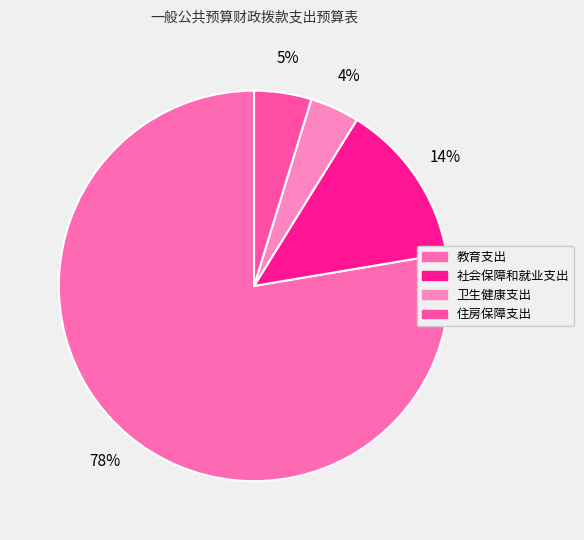

How many slices are in this pie chart?

4